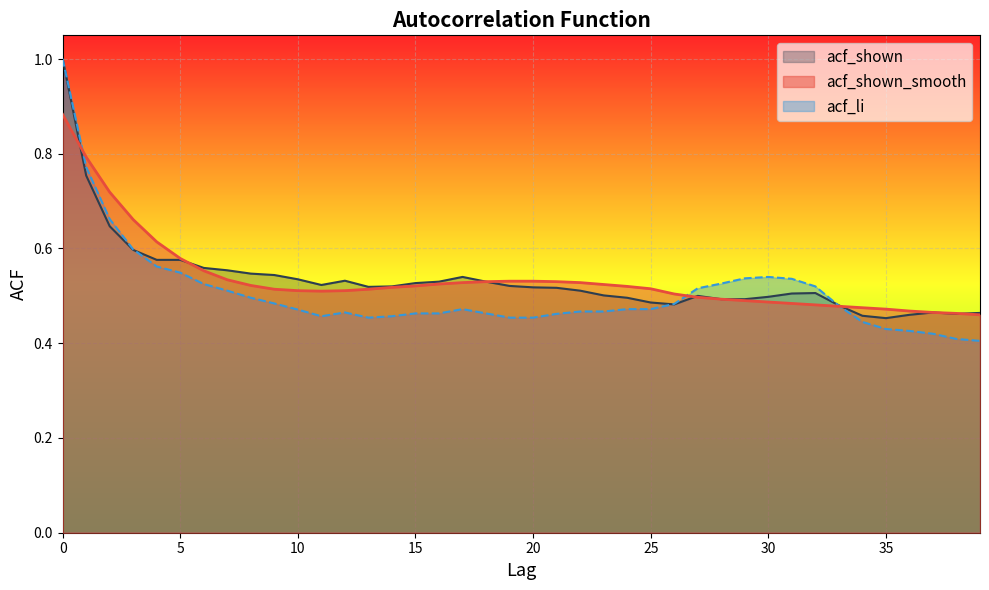

Reading left to right, transcribe all the data shown in this chart.

acf_shown_smooth: 0.9	0.8	0.7	0.7	0.6	0.6	0.6	0.5	0.5	0.5	0.5	0.5	0.5	0.5	0.5	0.5	0.5	0.5	0.5	0.5	0.5	0.5	0.5	0.5	0.5	0.5	0.5	0.5	0.5	0.5	0.5	0.5	0.5	0.5	0.5	0.5	0.5	0.5	0.5	0.5
acf_shown: 1.0	0.8	0.6	0.6	0.6	0.6	0.6	0.6	0.5	0.5	0.5	0.5	0.5	0.5	0.5	0.5	0.5	0.5	0.5	0.5	0.5	0.5	0.5	0.5	0.5	0.5	0.5	0.5	0.5	0.5	0.5	0.5	0.5	0.5	0.5	0.5	0.5	0.5	0.5	0.5
acf_li: 1.0	0.8	0.7	0.6	0.6	0.5	0.5	0.5	0.5	0.5	0.5	0.5	0.5	0.5	0.5	0.5	0.5	0.5	0.5	0.5	0.5	0.5	0.5	0.5	0.5	0.5	0.5	0.5	0.5	0.5	0.5	0.5	0.5	0.5	0.4	0.4	0.4	0.4	0.4	0.4